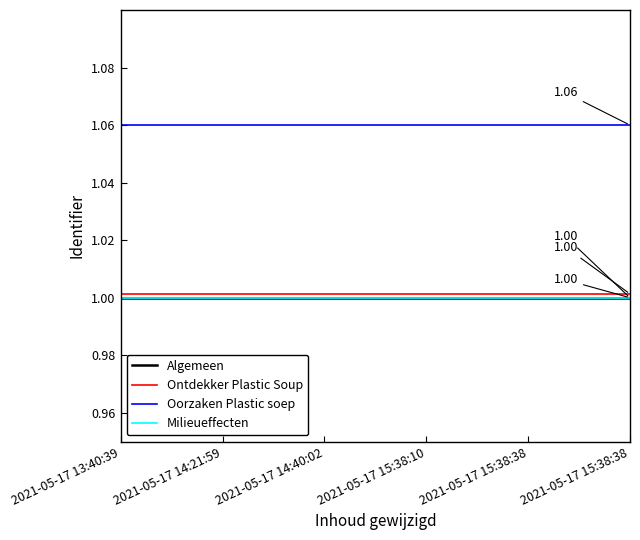

What is the highest value of the Algemeen series?

1.0